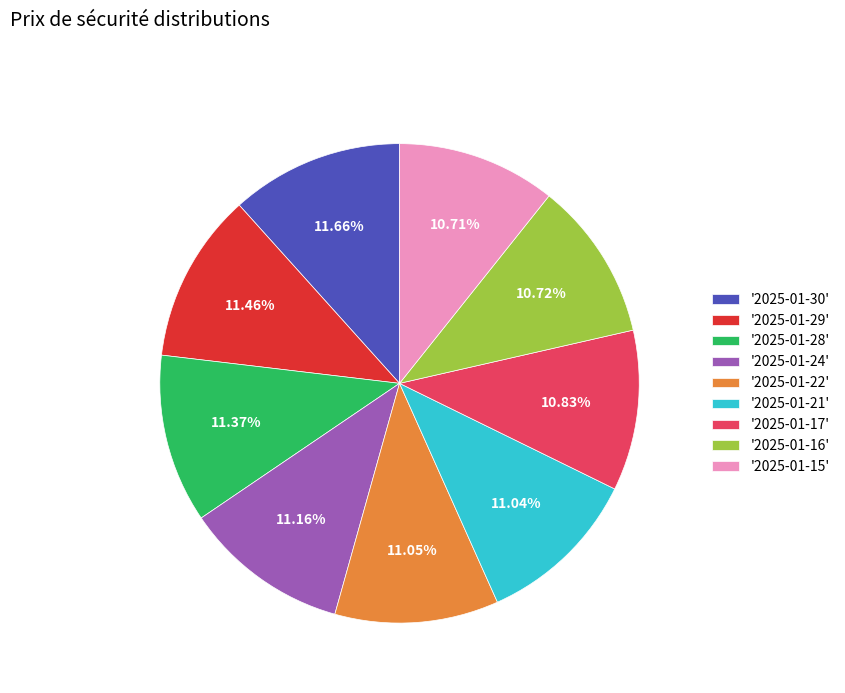

Does any single category account for the majority?

No